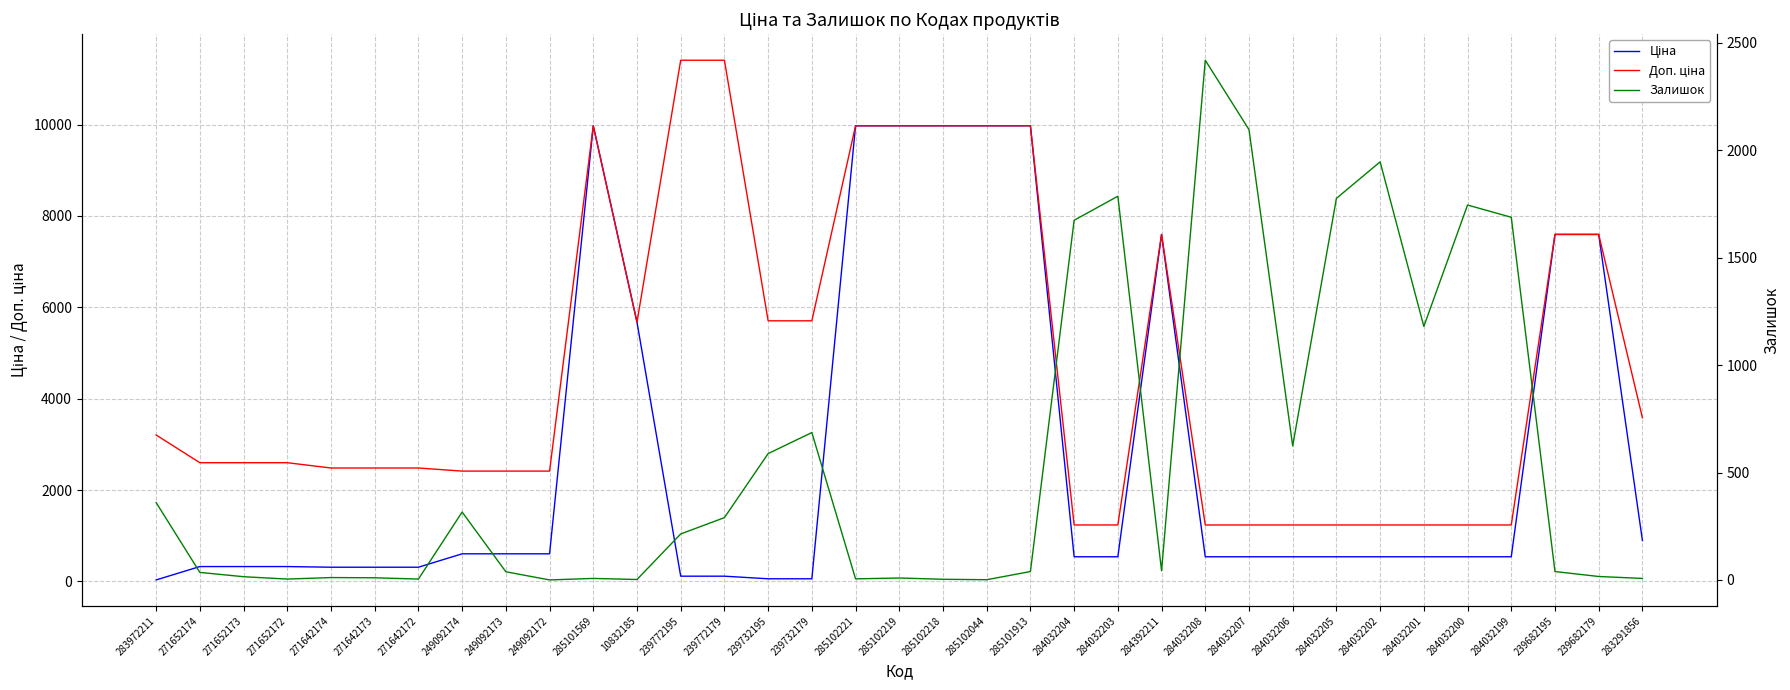

What is the total value across all series at 249092173?

3056.6